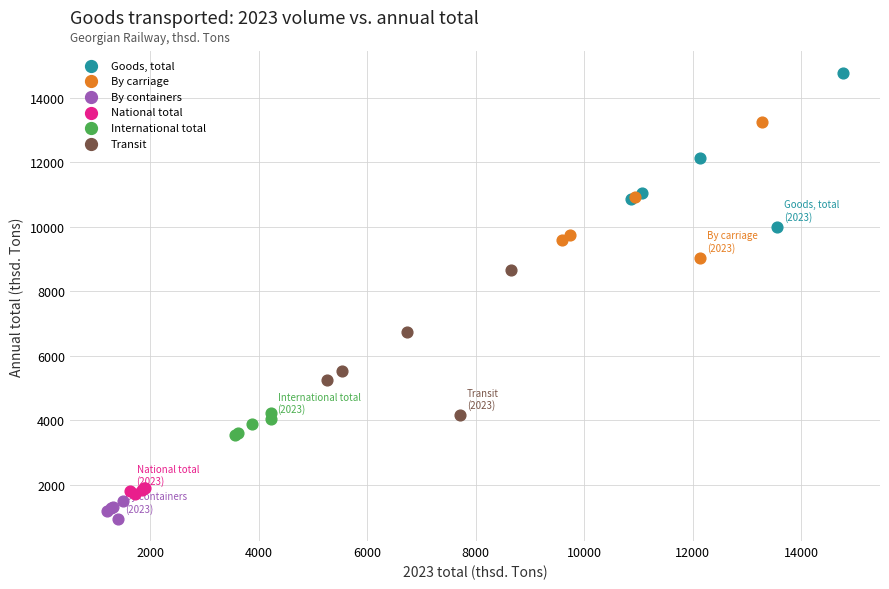

Which series contains the highest Y value?

Goods, total